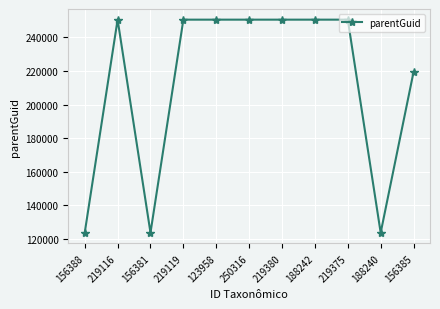

What is the minimum value shown in the chart?

123788